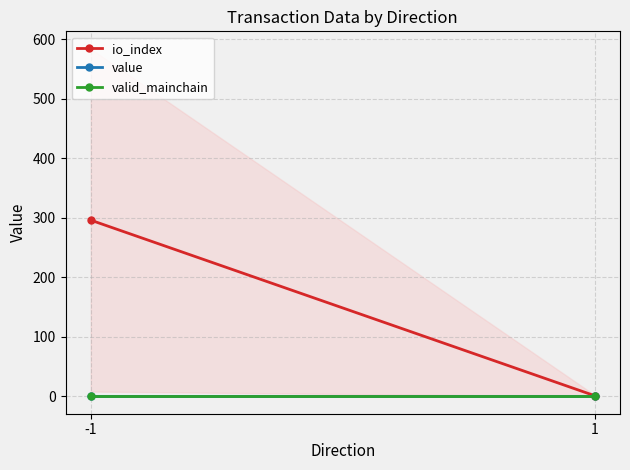

What are all the series names shown in the legend?

io_index, value, valid_mainchain